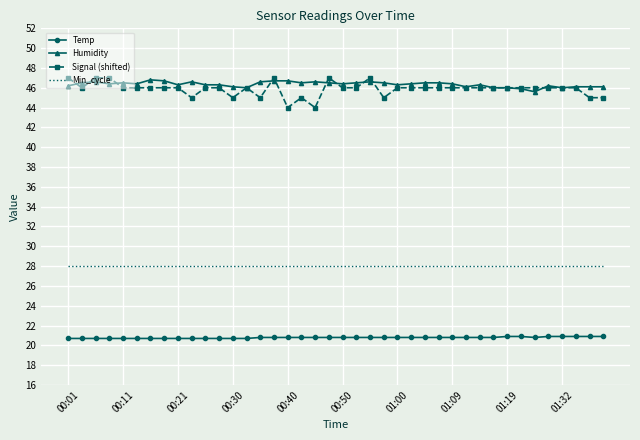

What is the lowest value of the Min_cycle series?

28.0